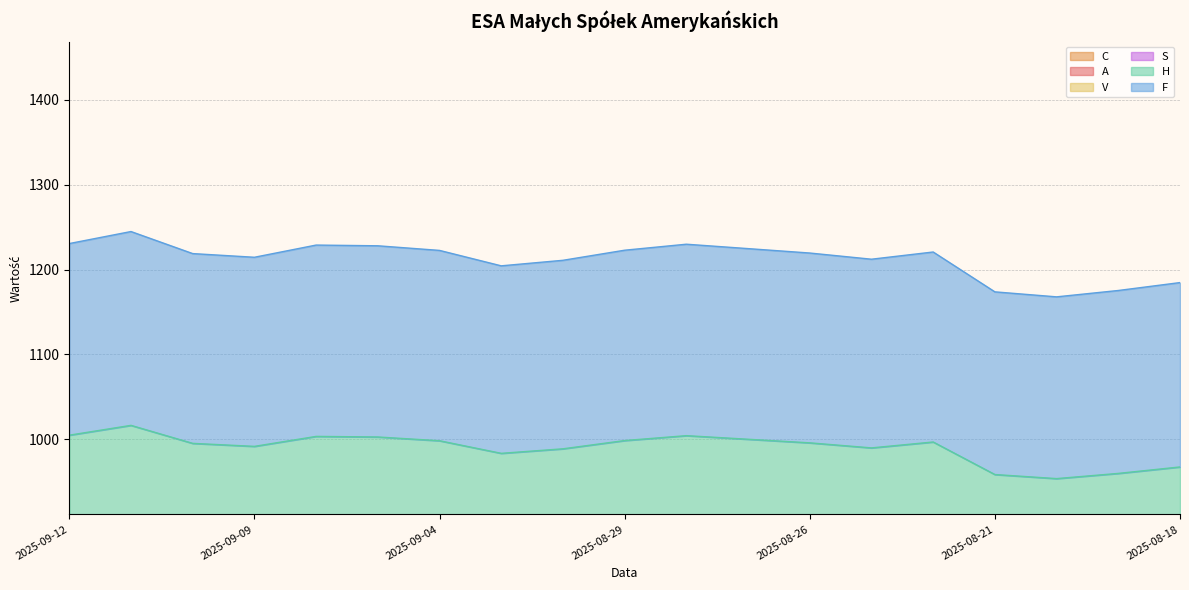

Reading right to left, list all the values displayed in this chart.

A: 2025-08-18=357.2	2025-08-19=354.4	2025-08-20=352.1	2025-08-21=353.9	2025-08-22=368.0	2025-08-25=365.4	2025-08-26=367.6	2025-08-27=369.2	2025-08-28=370.7	2025-08-29=368.6	2025-09-02=365.0	2025-09-03=363.0	2025-09-04=368.5	2025-09-05=370.1	2025-09-08=370.3	2025-09-09=366.0	2025-09-10=367.3	2025-09-11=375.1	2025-09-12=370.8
C: 2025-08-18=166.6	2025-08-19=165.2	2025-08-20=164.2	2025-08-21=165.0	2025-08-22=171.6	2025-08-25=170.4	2025-08-26=171.4	2025-08-27=172.2	2025-08-28=172.9	2025-08-29=171.9	2025-09-02=170.2	2025-09-03=169.3	2025-09-04=171.8	2025-09-05=172.6	2025-09-08=172.7	2025-09-09=170.7	2025-09-10=171.3	2025-09-11=174.9	2025-09-12=172.9
F: 2025-08-18=1184.7	2025-08-19=1175.4	2025-08-20=1167.9	2025-08-21=1173.8	2025-08-22=1220.8	2025-08-25=1212.3	2025-08-26=1219.6	2025-08-27=1224.8	2025-08-28=1229.9	2025-08-29=1222.9	2025-09-02=1211.0	2025-09-03=1204.5	2025-09-04=1222.6	2025-09-05=1228.1	2025-09-08=1228.9	2025-09-09=1214.5	2025-09-10=1218.9	2025-09-11=1244.9	2025-09-12=1230.7
H: 2025-08-18=967.4	2025-08-19=959.8	2025-08-20=953.6	2025-08-21=958.4	2025-08-22=996.8	2025-08-25=989.8	2025-08-26=995.8	2025-08-27=1000.0	2025-08-28=1004.3	2025-08-29=998.5	2025-09-02=988.8	2025-09-03=983.4	2025-09-04=998.3	2025-09-05=1002.7	2025-09-08=1003.4	2025-09-09=991.6	2025-09-10=995.2	2025-09-11=1016.4	2025-09-12=1004.8
S: 2025-08-18=751.2	2025-08-19=745.3	2025-08-20=740.5	2025-08-21=744.2	2025-08-22=774.0	2025-08-25=768.6	2025-08-26=773.2	2025-08-27=776.5	2025-08-28=779.8	2025-08-29=775.3	2025-09-02=767.7	2025-09-03=763.5	2025-09-04=775.0	2025-09-05=778.5	2025-09-08=779.0	2025-09-09=769.9	2025-09-10=772.6	2025-09-11=789.1	2025-09-12=780.1
V: 2025-08-18=554.2	2025-08-19=549.8	2025-08-20=546.3	2025-08-21=549.0	2025-08-22=571.0	2025-08-25=567.0	2025-08-26=570.4	2025-08-27=572.8	2025-08-28=575.2	2025-08-29=571.9	2025-09-02=566.3	2025-09-03=563.2	2025-09-04=571.7	2025-09-05=574.2	2025-09-08=574.6	2025-09-09=567.9	2025-09-10=569.9	2025-09-11=582.0	2025-09-12=575.4